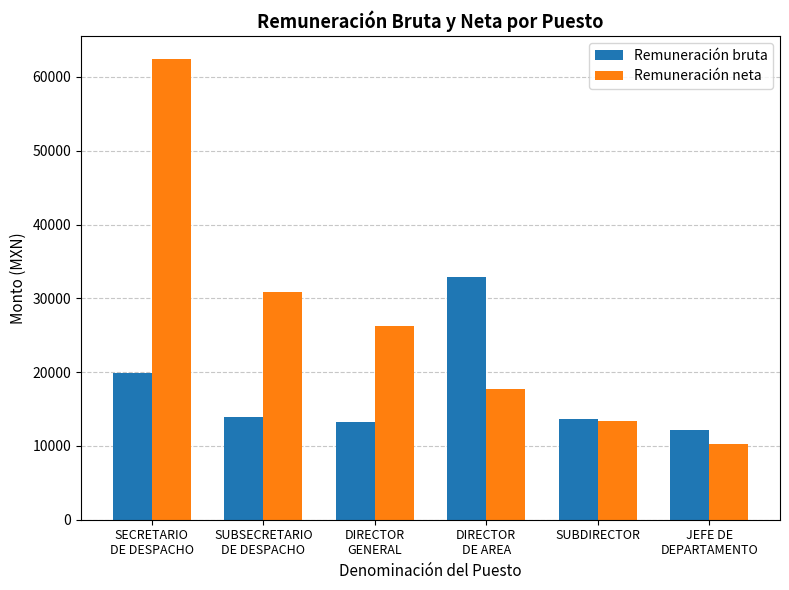

Is it true that Remuneración bruta equals 13655.2 at SUBDIRECTOR?

True